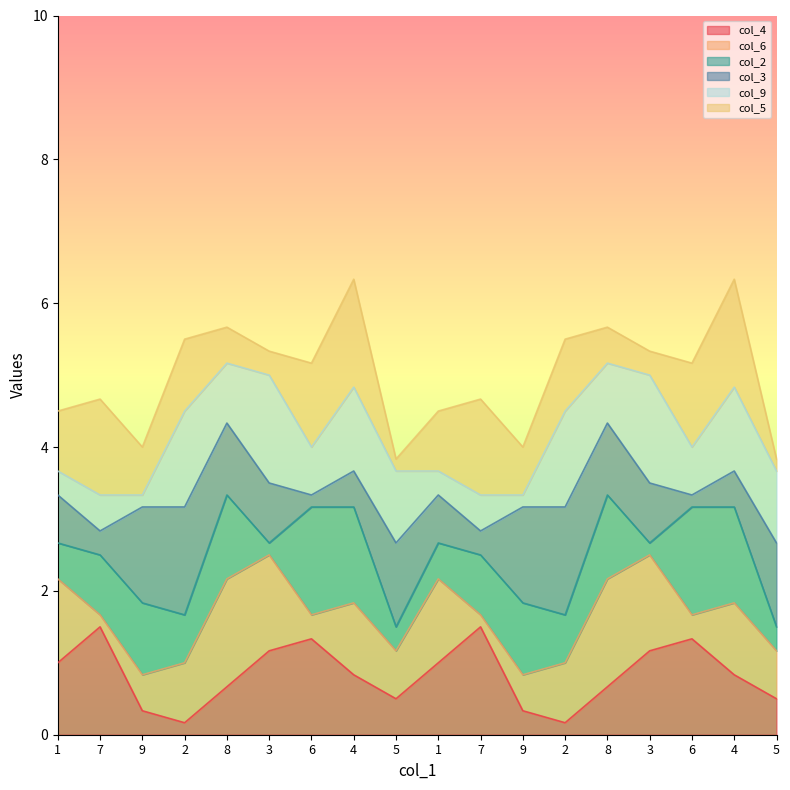

How many lines are shown in the chart?

6